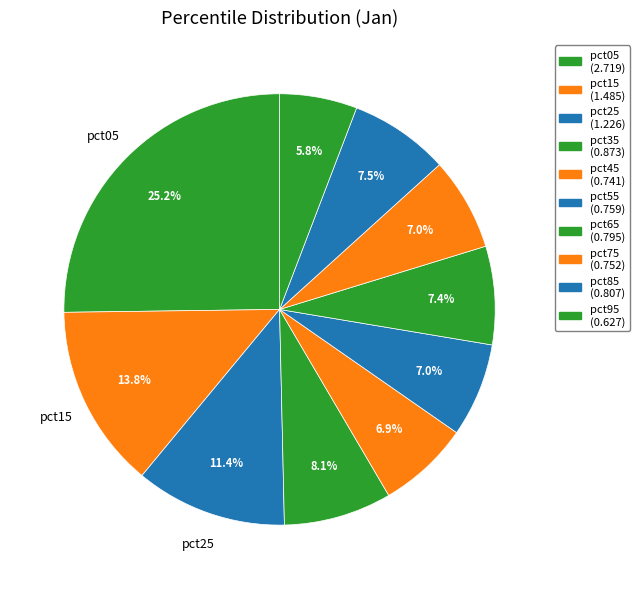

Is the sum of pct65 and pct95 greater than half?

No